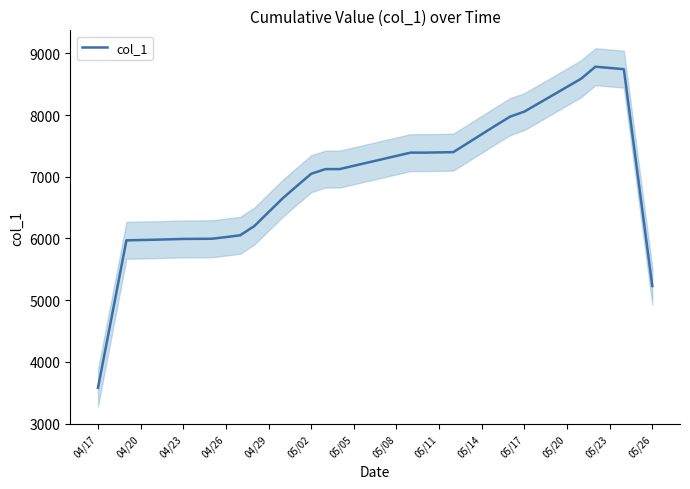

How many points are higher than both their immediate neighbors (excluding endpoints)?

1